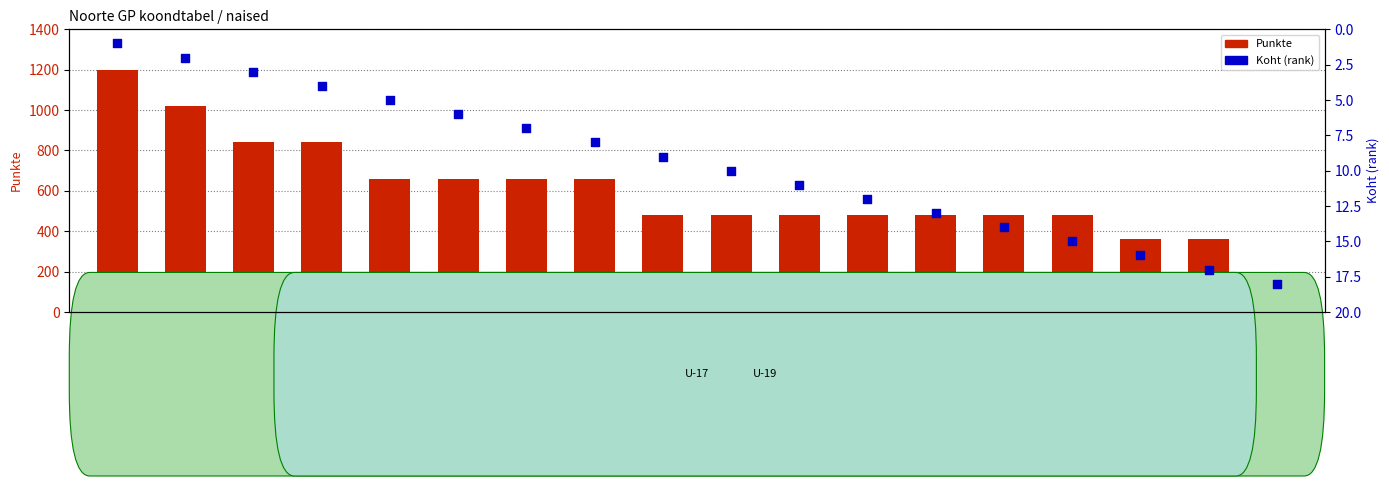

At how many categories does at least one series exceed 656?

8